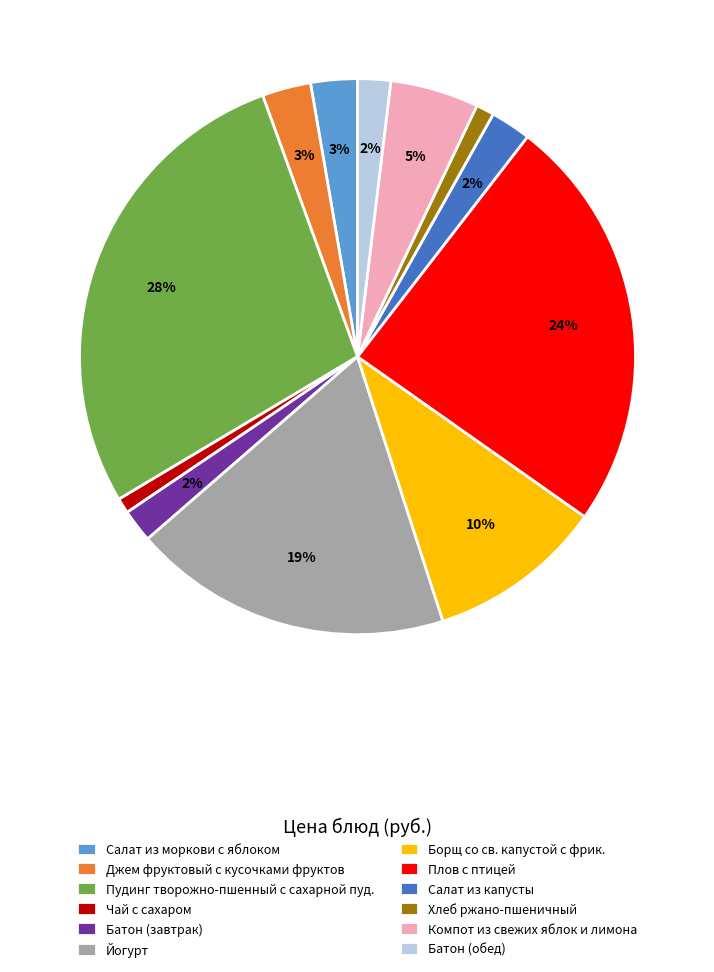

Is the sum of Салат из моркови с яблоком and Хлеб ржано-пшеничный greater than half?

No